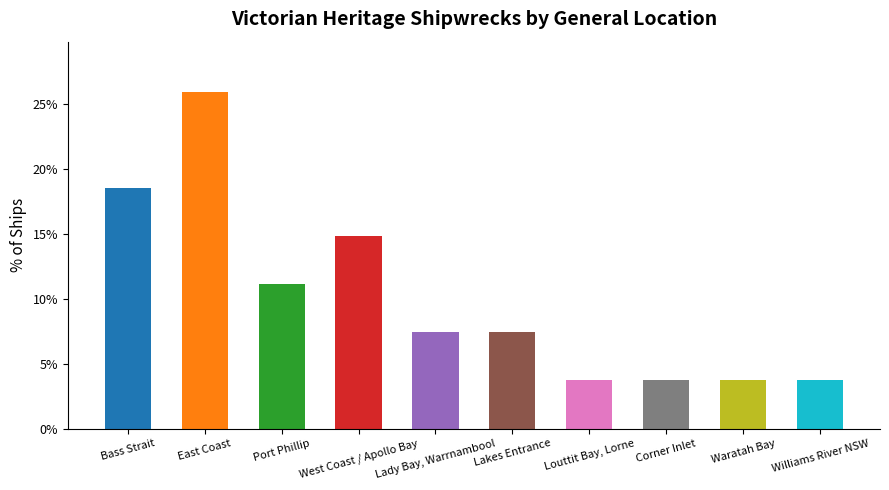

Approximately how many times larger is the value at Lakes Entrance compared to Bass Strait?

0.4